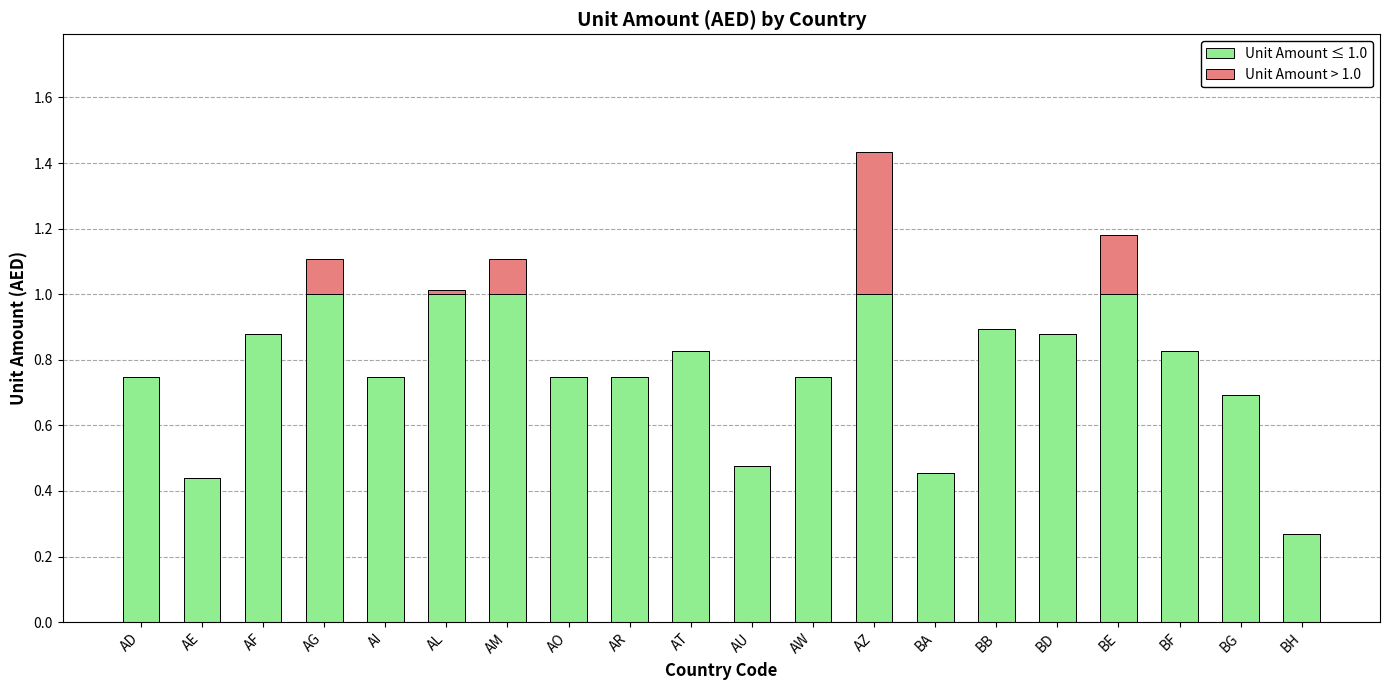

Is it true that Unit Amount ≤ 1.0 equals 0.4 at AL?

False